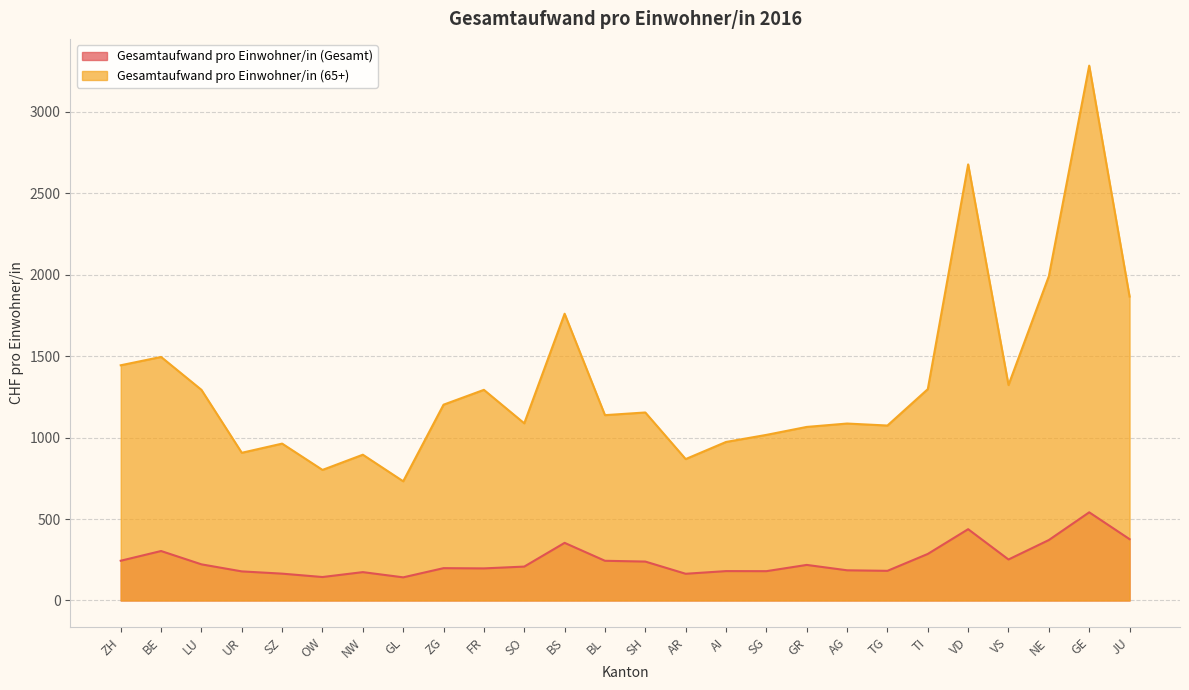

Rank the series by their maximum value, from highest to lowest.

Gesamtaufwand pro Einwohner/in (65+), Gesamtaufwand pro Einwohner/in (Gesamt)